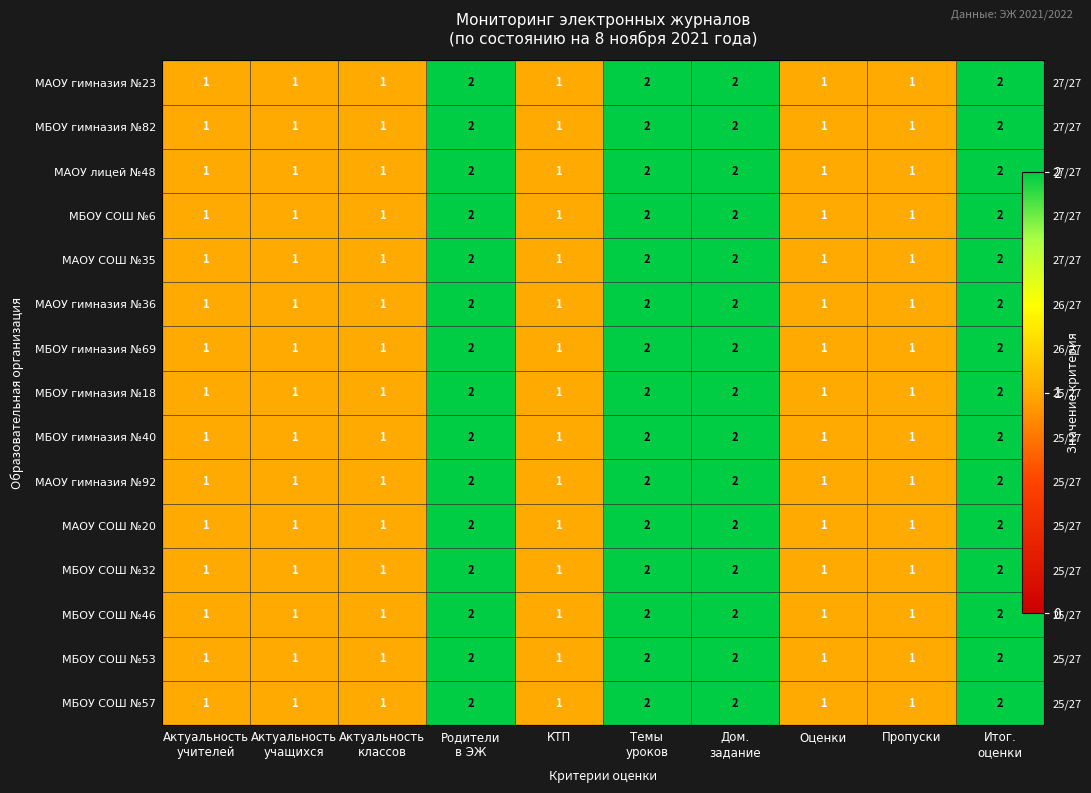

What is the highest value of the МБОУ СОШ №6 series?

2